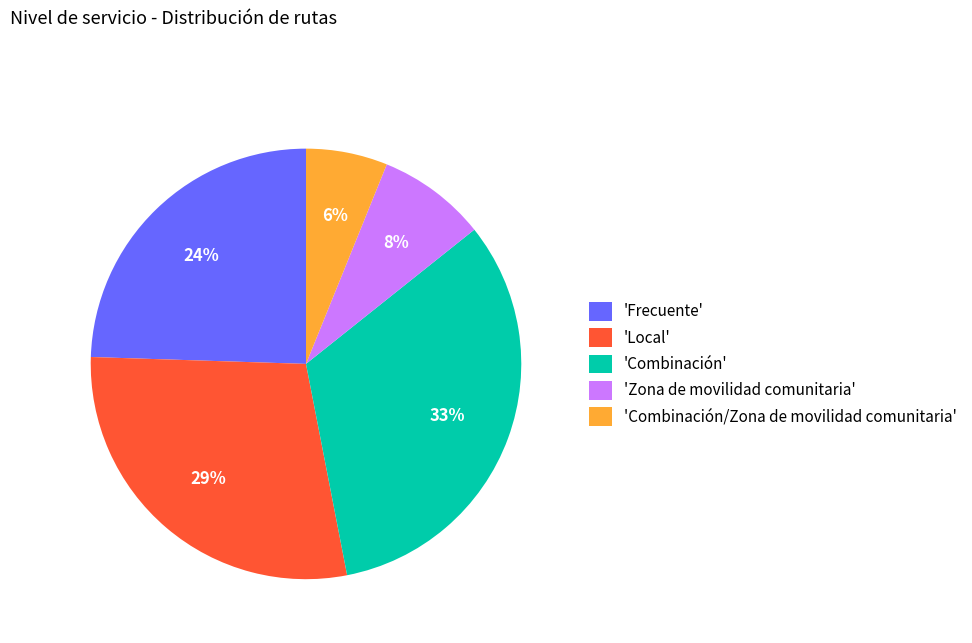

Count the number of slices in the pie.

5